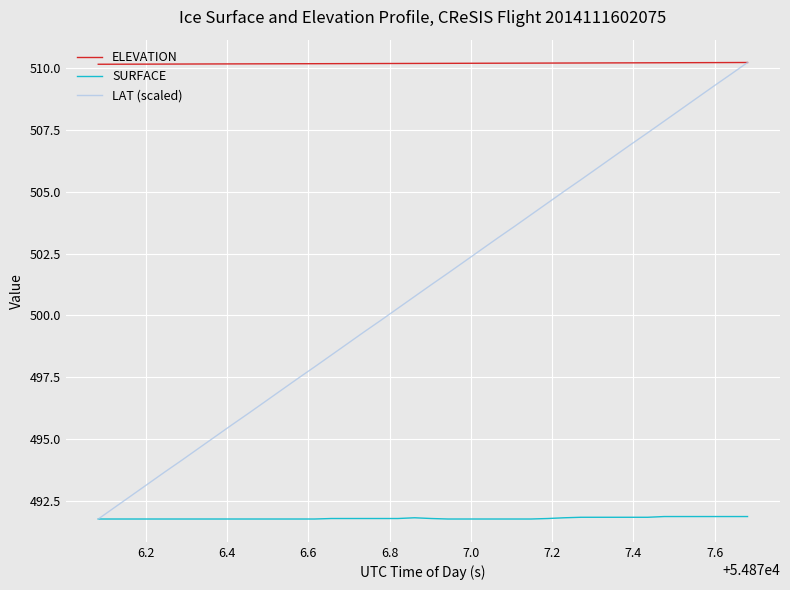

Which series has the largest total across all categories?

ELEVATION